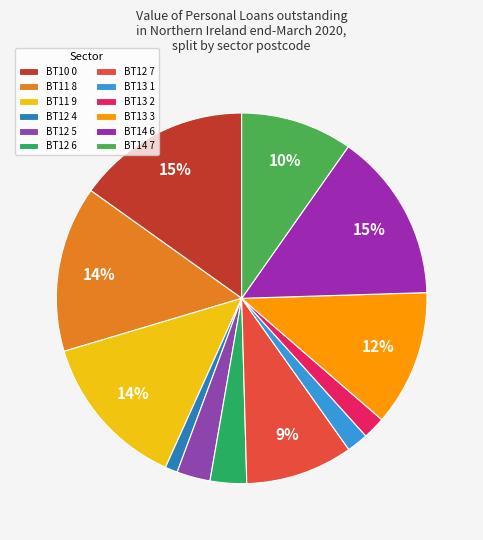

The BT13 1 slice represents 17% of the pie. True or false?

False